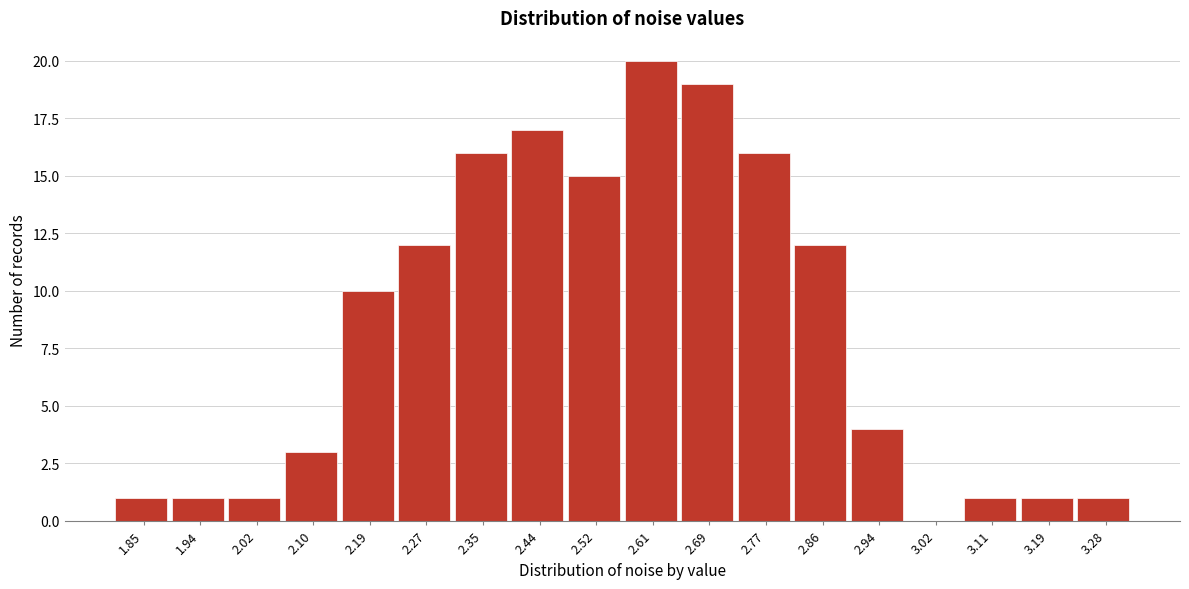

Reading right to left, extract all data points from this chart.

3.28=1	3.19=1	3.11=1	3.02=0	2.94=4	2.86=12	2.77=16	2.69=19	2.61=20	2.52=15	2.44=17	2.35=16	2.27=12	2.19=10	2.10=3	2.02=1	1.94=1	1.85=1